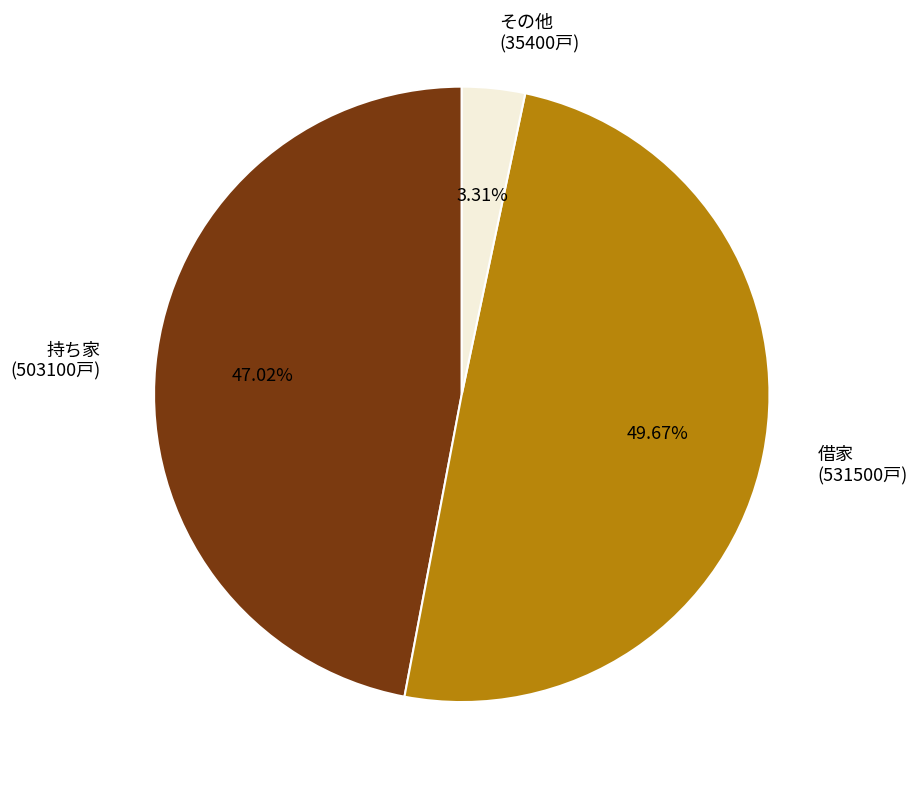

Is the sum of 借家 (531500戸) and 持ち家 (503100戸) greater than half?

Yes